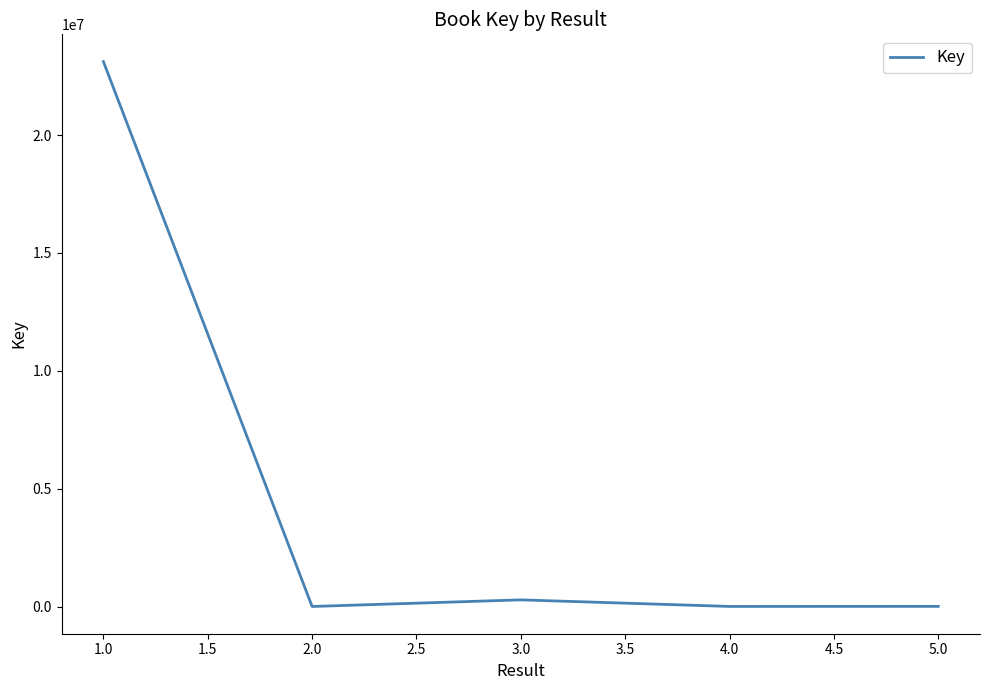

What is the difference between the maximum and minimum values?

23114165